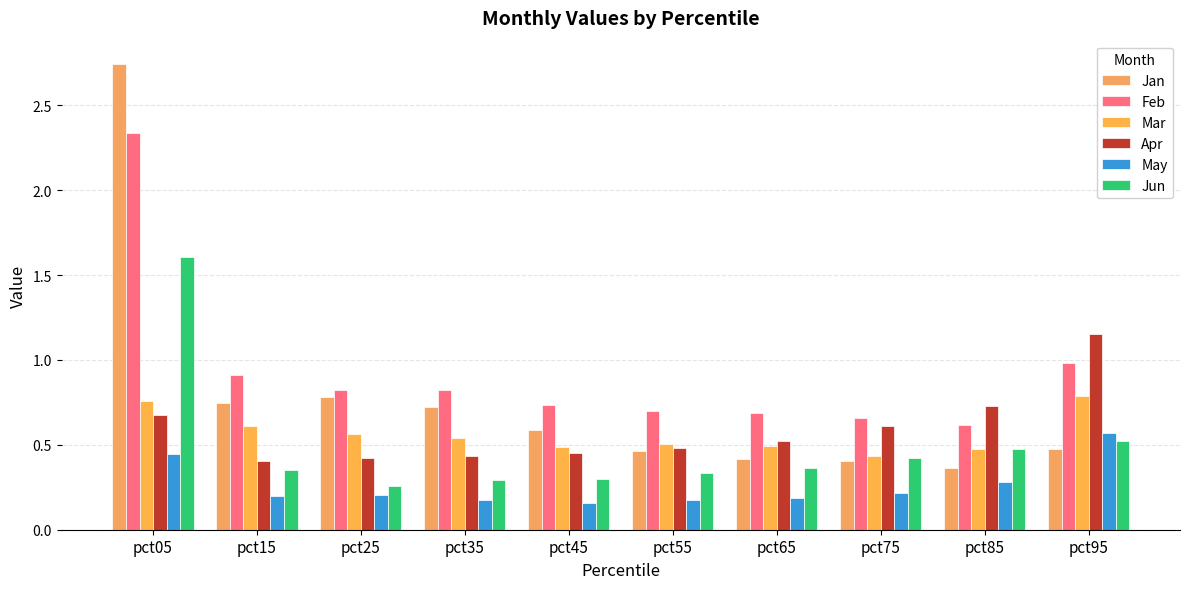

How many series are shown in this chart?

6